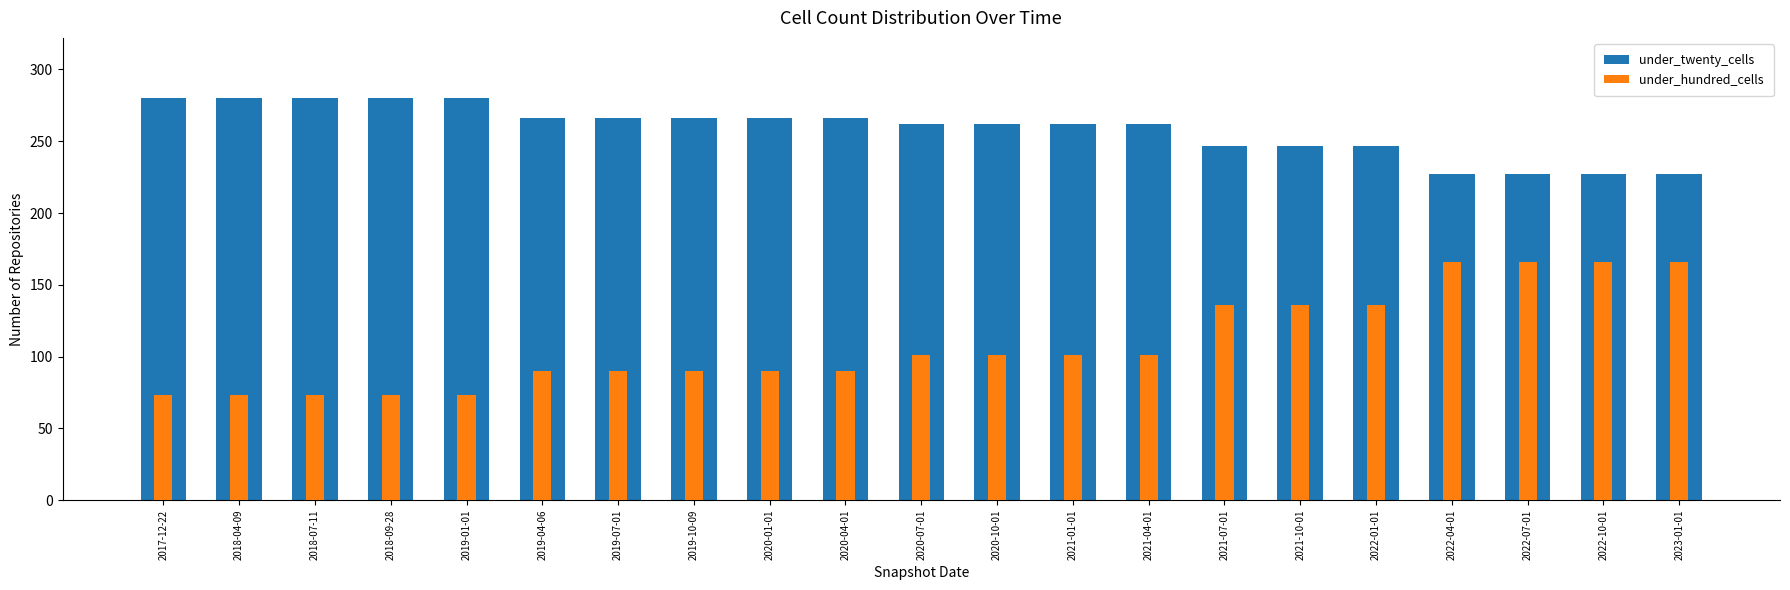

At which label does under_hundred_cells first exceed 101?

2021-07-01